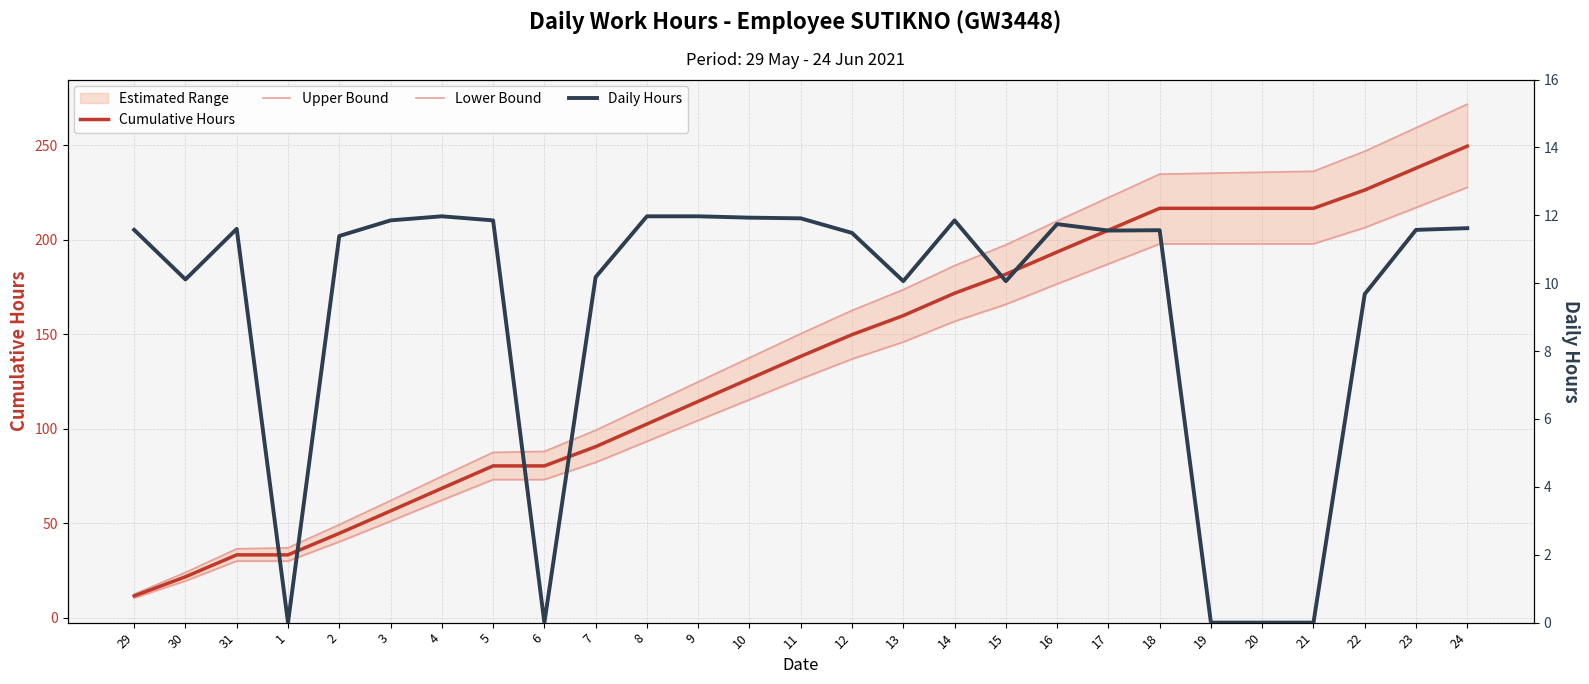

True or false: Lower Bound has more than 2 interior local peaks.

False